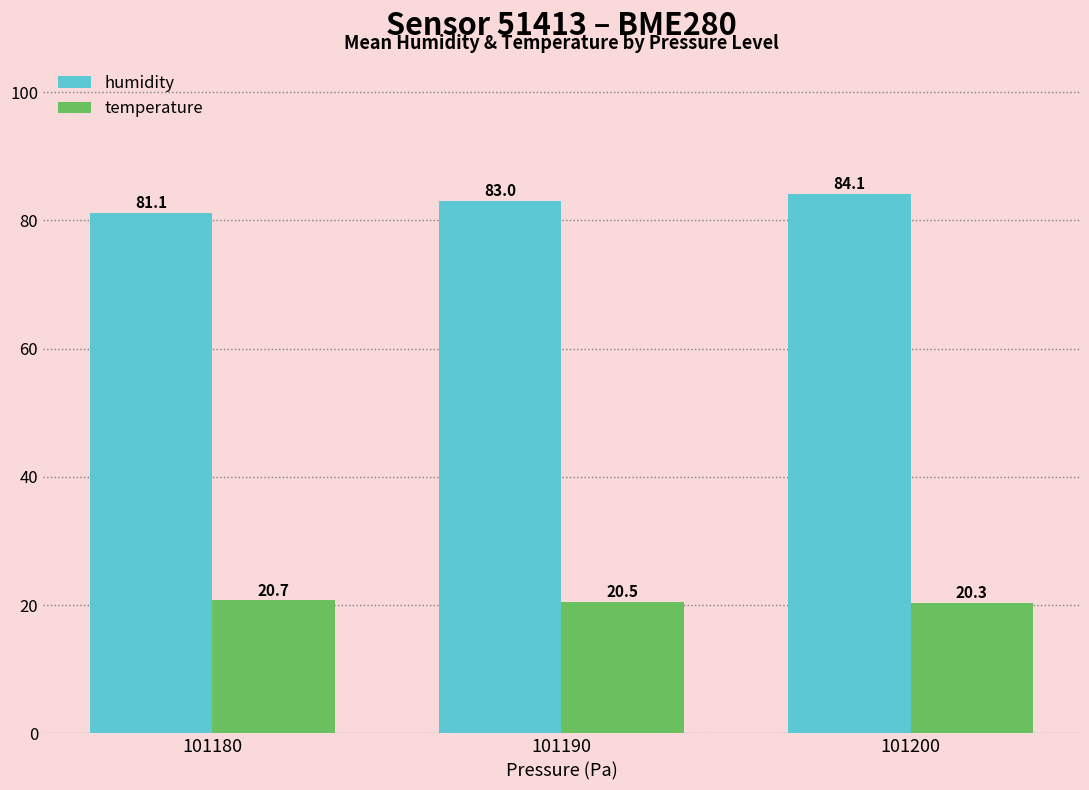

Reading left to right, extract all data points from this chart.

humidity: 101180=81.1	101190=83.0	101200=84.1
temperature: 101180=20.7	101190=20.5	101200=20.3